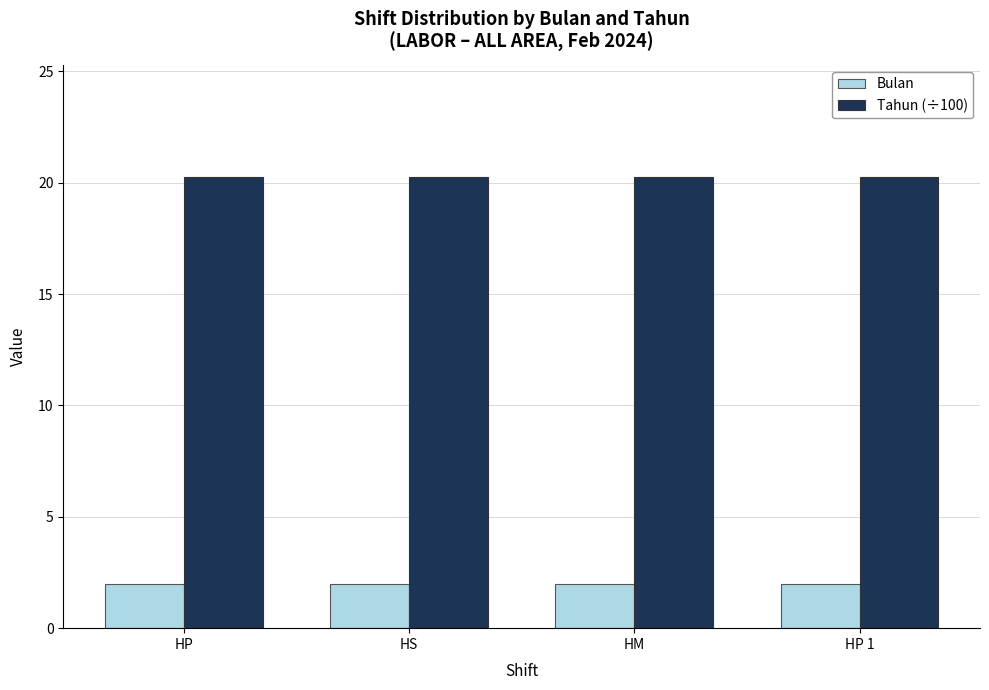

How many bars are there in each group?

2